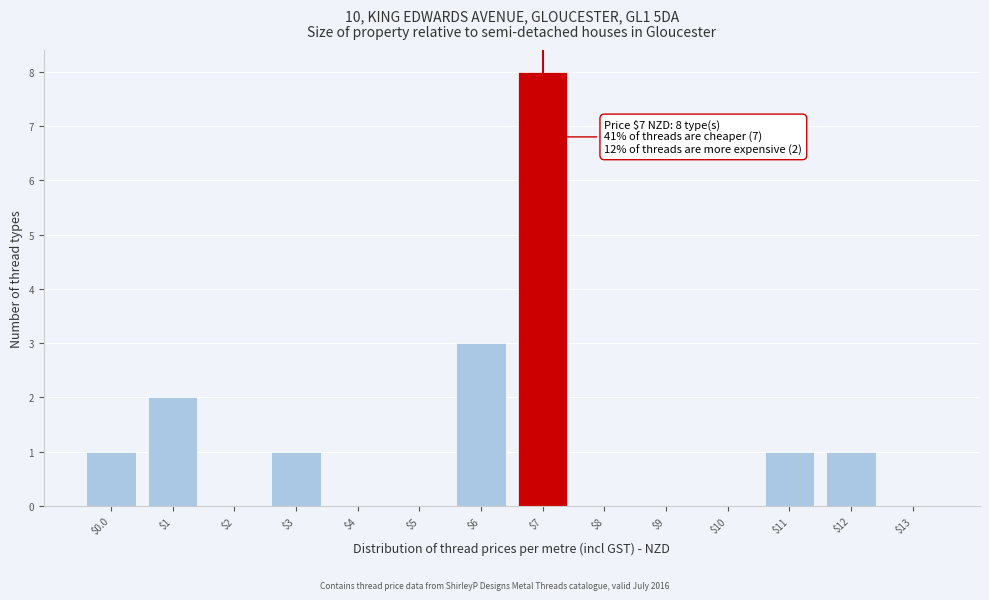

Over which range of the x-axis is the bar tallest?

6.5 to 7.5